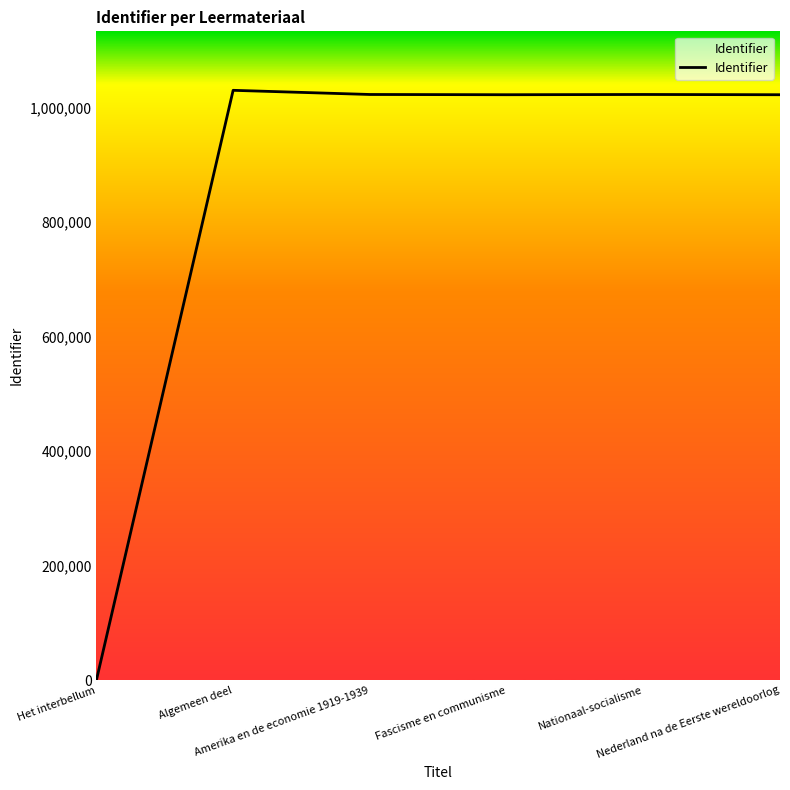

What is the greatest value displayed?

1030377